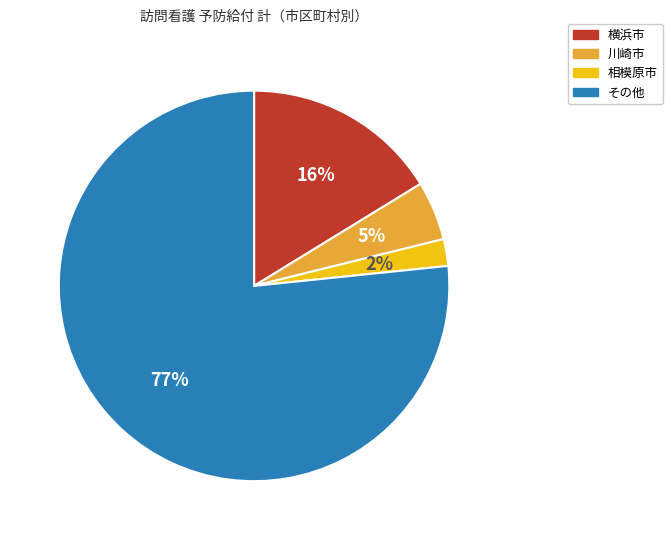

Is it true that 相模原市 is 2% of the pie?

True